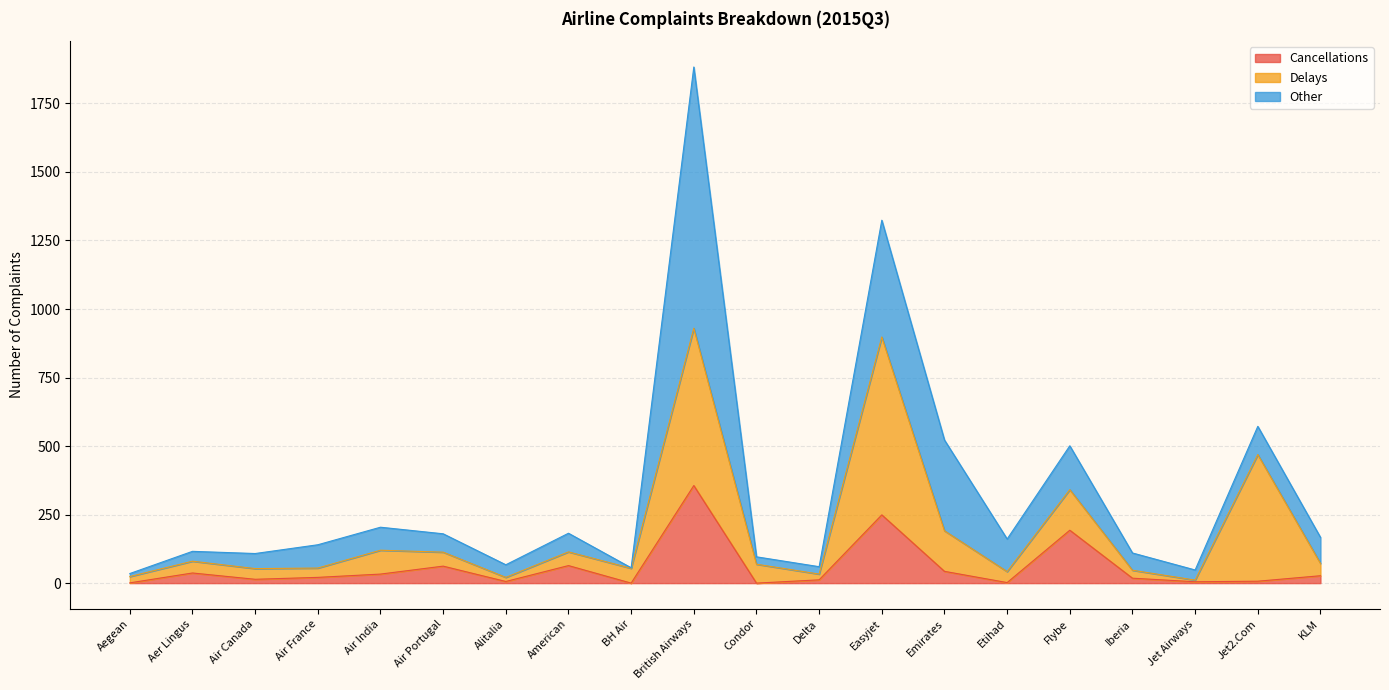

What is the sum of all Delays values?

2587